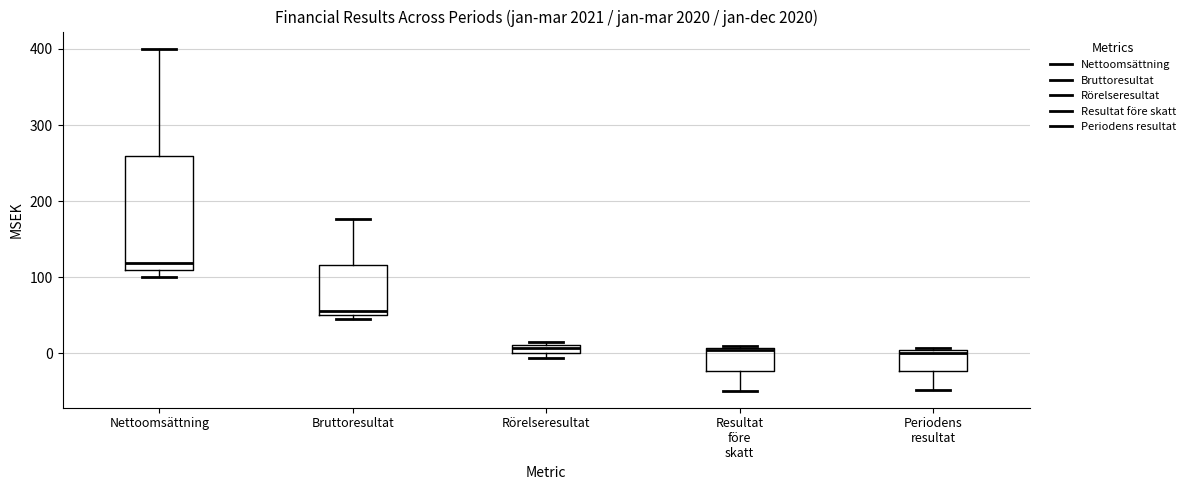

Where is the upper edge of the box for Resultat före skatt on the y-axis? The values are not printed on the chart, so give them approximately, as read against the axis.

10